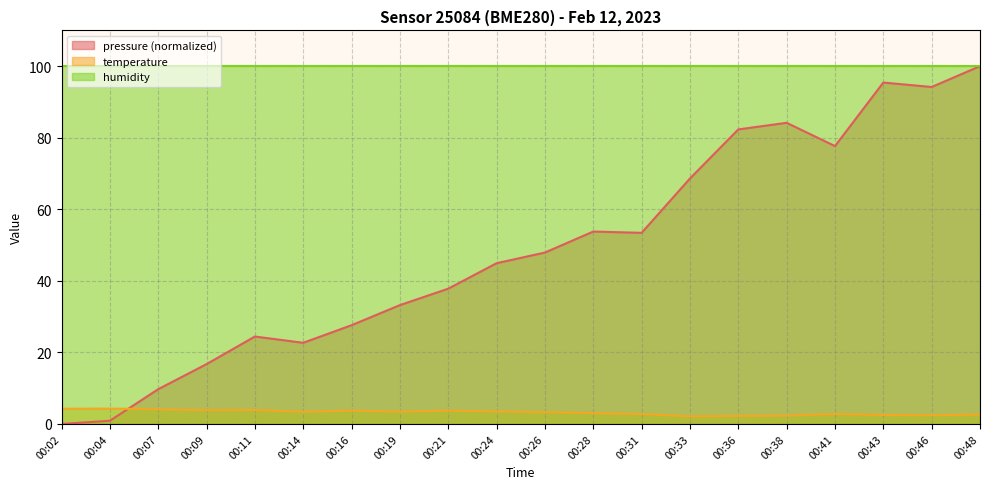

The value of pressure at 00:19 is 45.8. True or false?

False